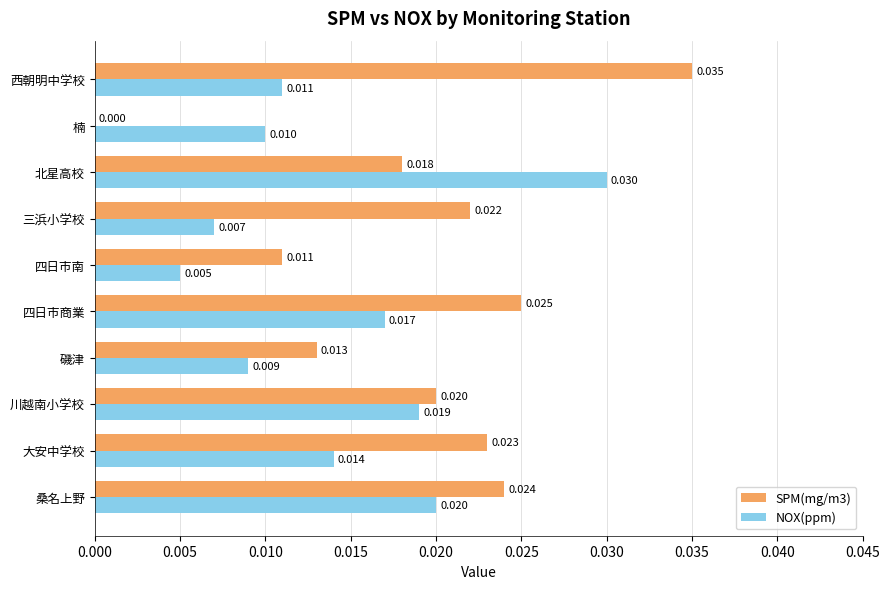

At which label is NOX(ppm) closest to 0?

四日市南